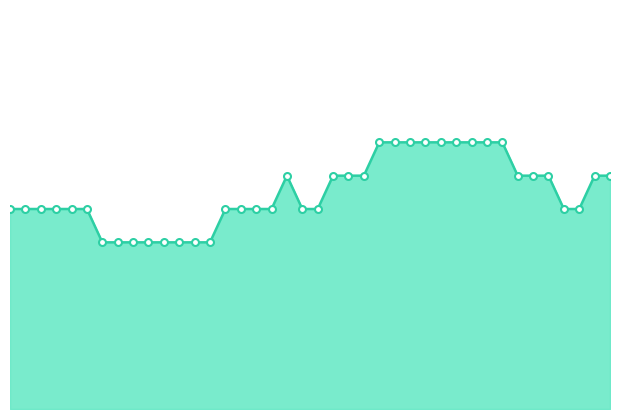

Rank the categories by value from lowest to highest.

00:16, 00:18, 00:21, 00:23, 00:26, 00:28, 00:30, 00:33, 00:01, 00:03, 00:06, 00:08, 00:11, 00:13, 00:35, 00:38, 00:40, 00:43, 00:48, 00:50, 01:30, 01:33, 00:45, 00:53, 00:55, 00:58, 01:23, 01:25, 01:28, 01:35, 01:38, 01:00, 01:03, 01:05, 01:08, 01:10, 01:13, 01:15, 01:18, 01:20